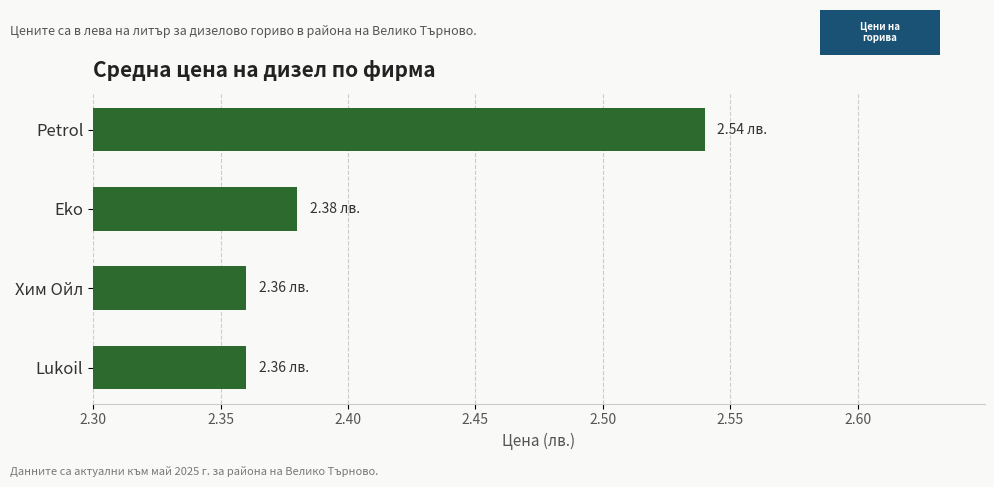

How many distinct data groups are displayed?

1